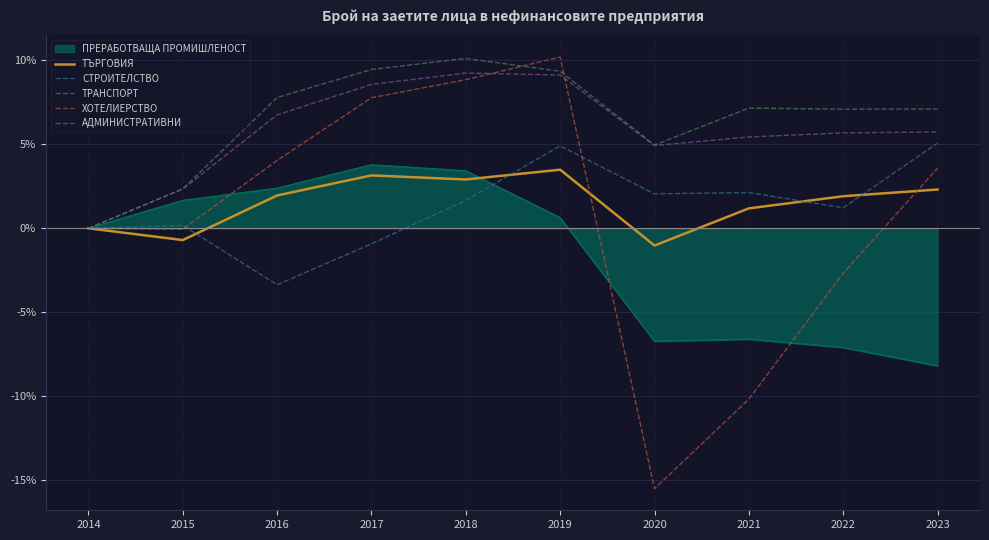

Is the value of ПРЕРАБОТВАЩА ПРОМИШЛЕНОСТ at 2014 greater than the value of СТРОИТЕЛСТВО at 2021?

No